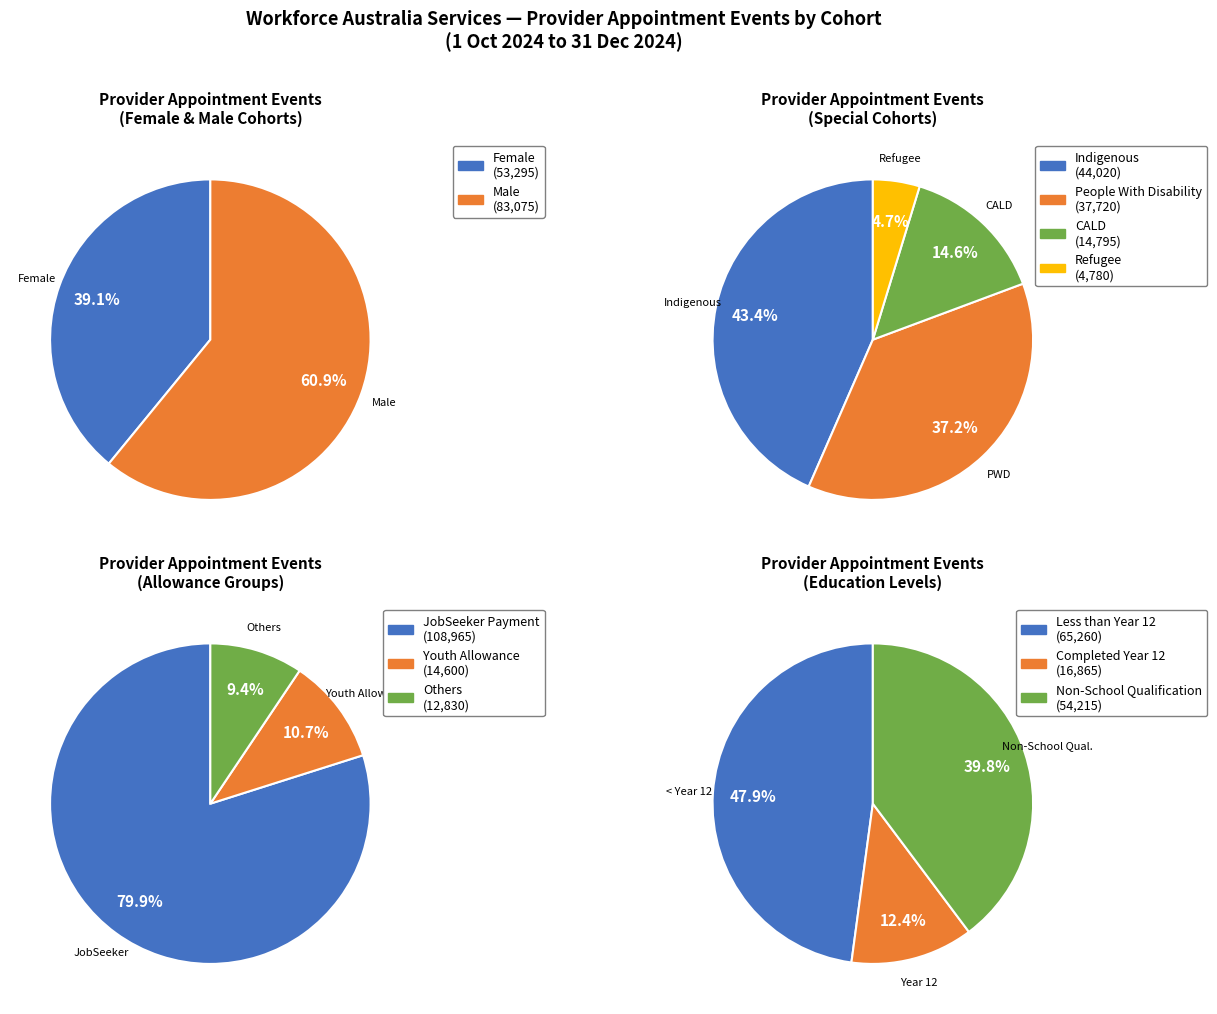

Which slice is the smallest?

Refugee